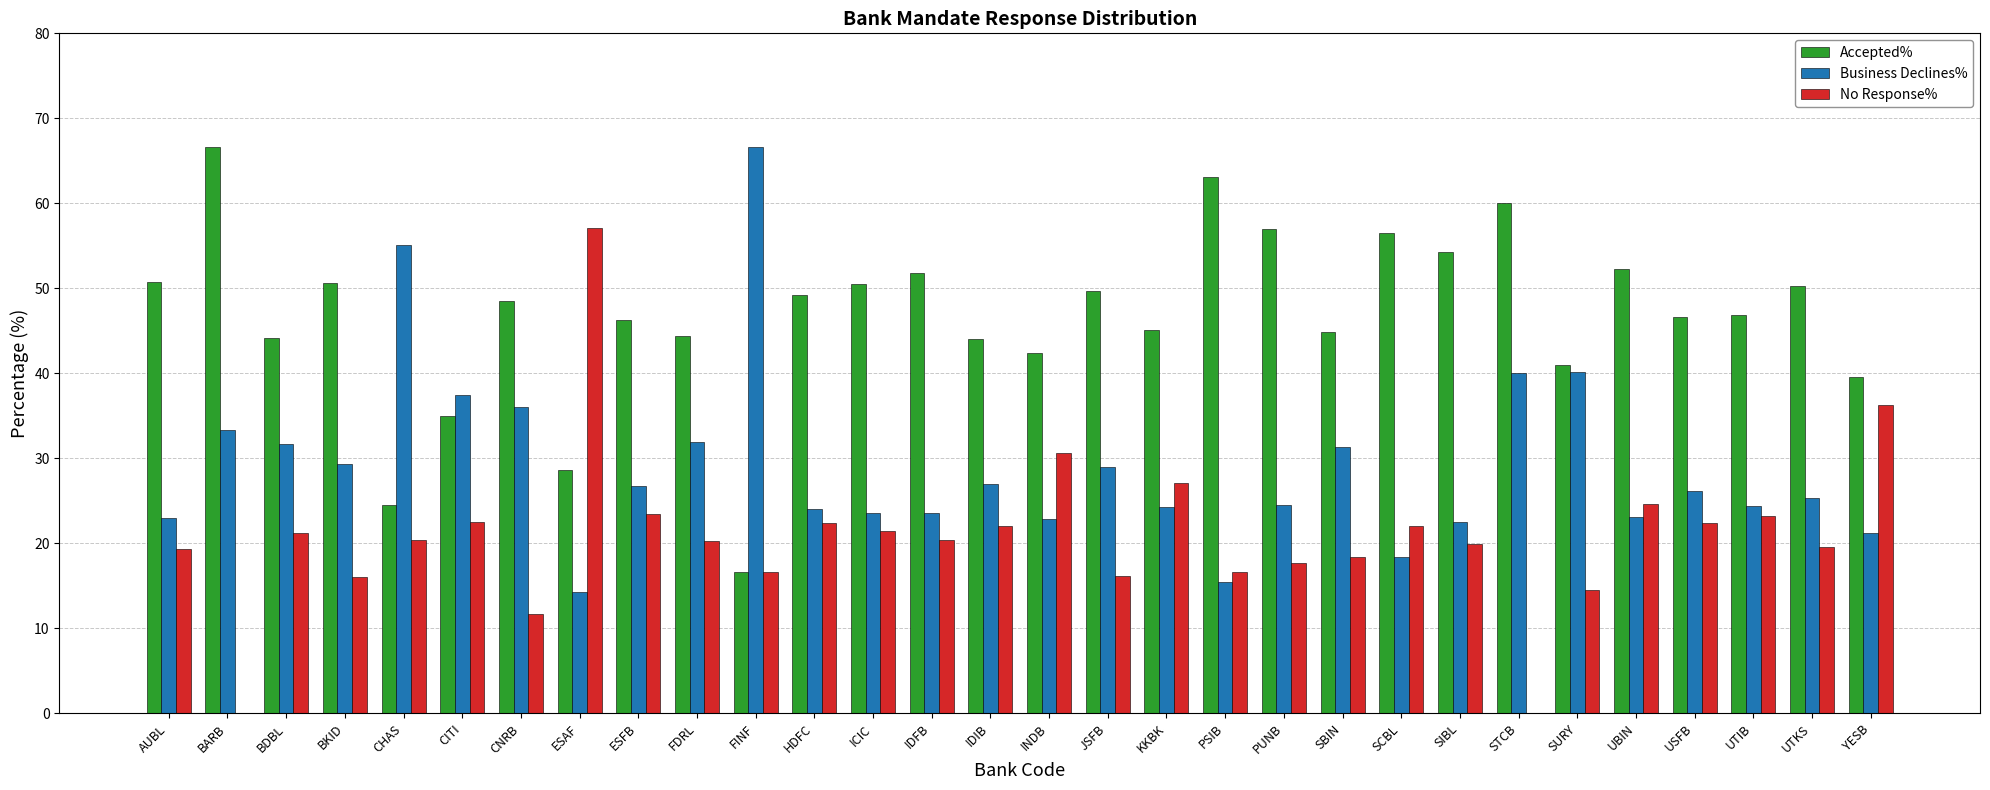

What is the difference between the Business Declines% values at PUNB and PSIB?

9.0